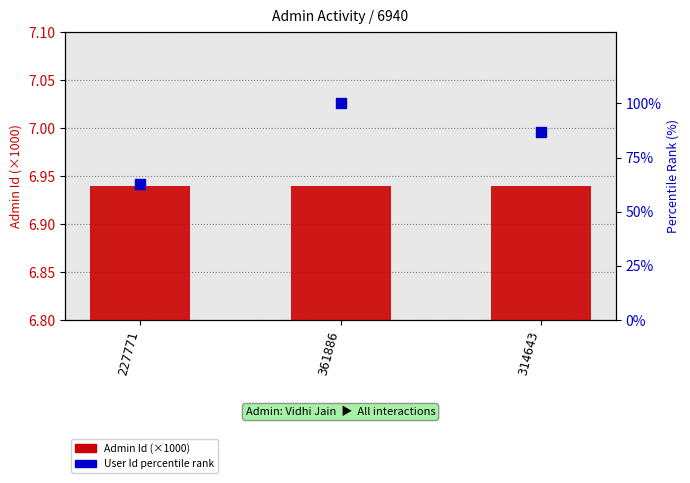

The Admin Id (×1000) series shows 2.7 at 361886. True or false?

False